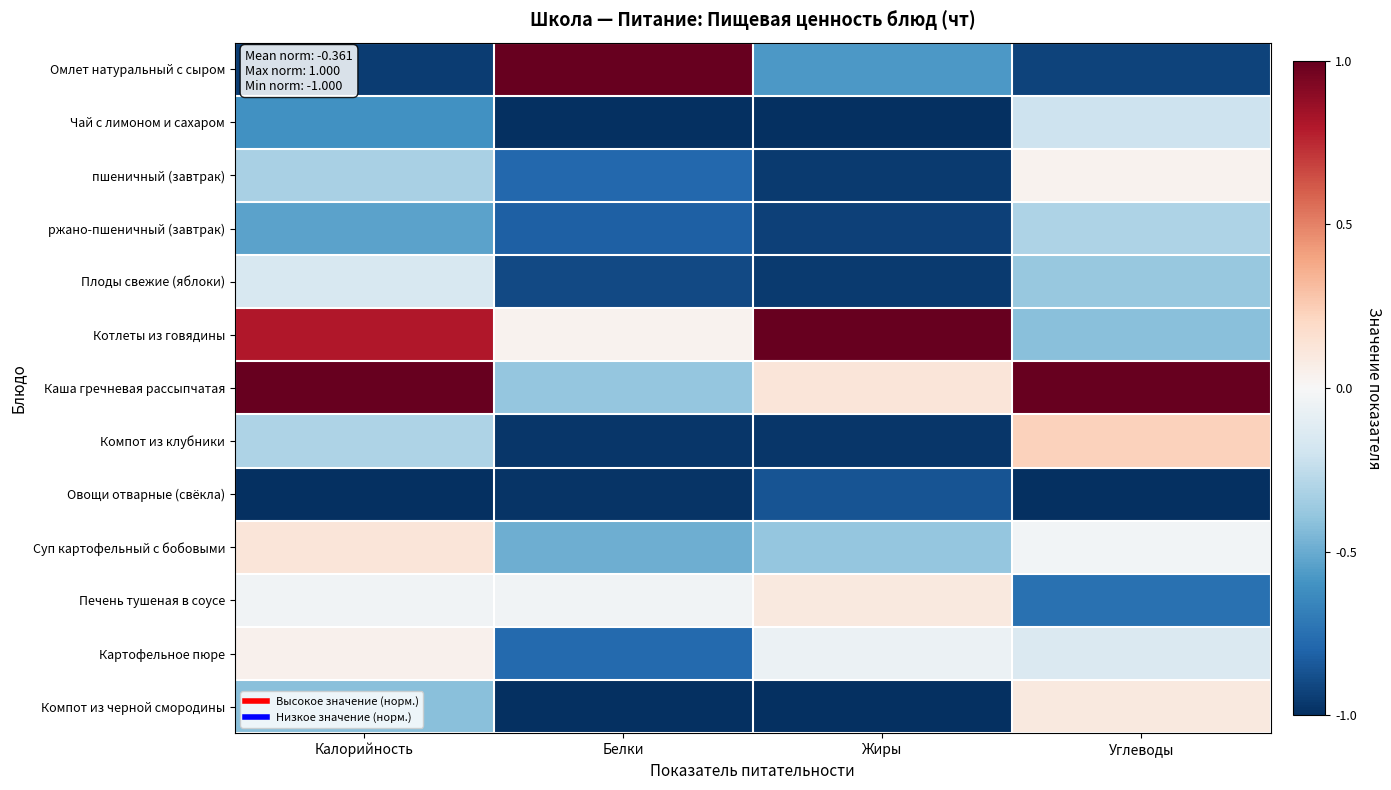

At how many categories does at least one series exceed 0?

4